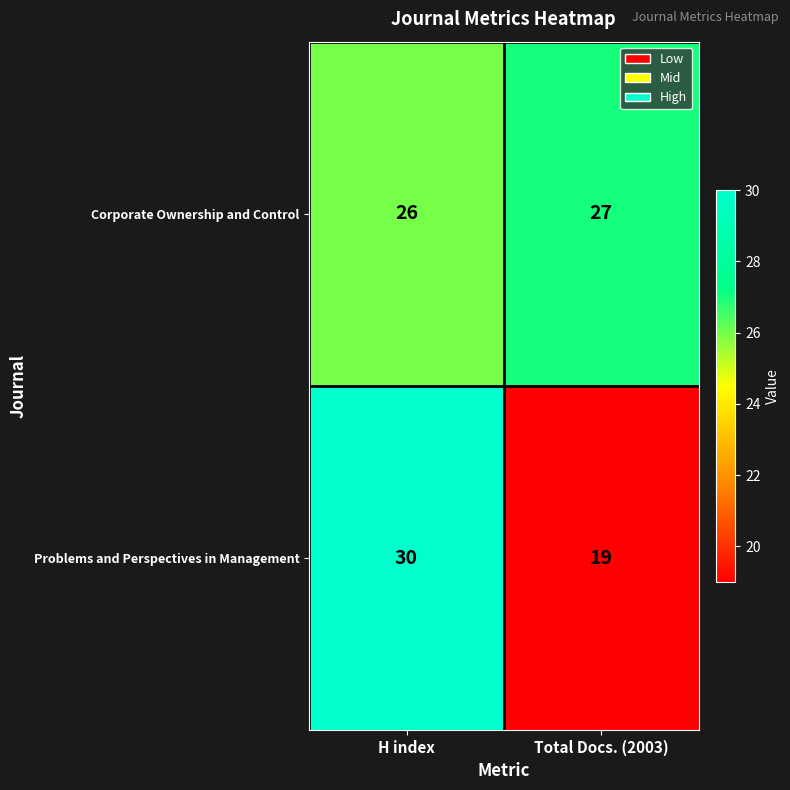

What is the maximum value shown in the chart?

30